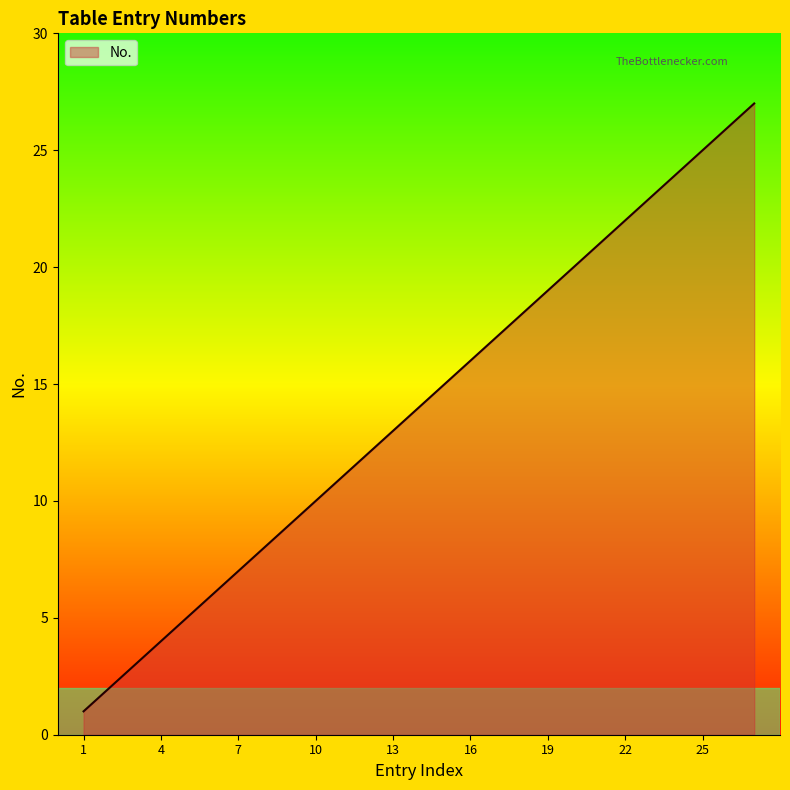

What is the difference between the maximum and minimum values?

26